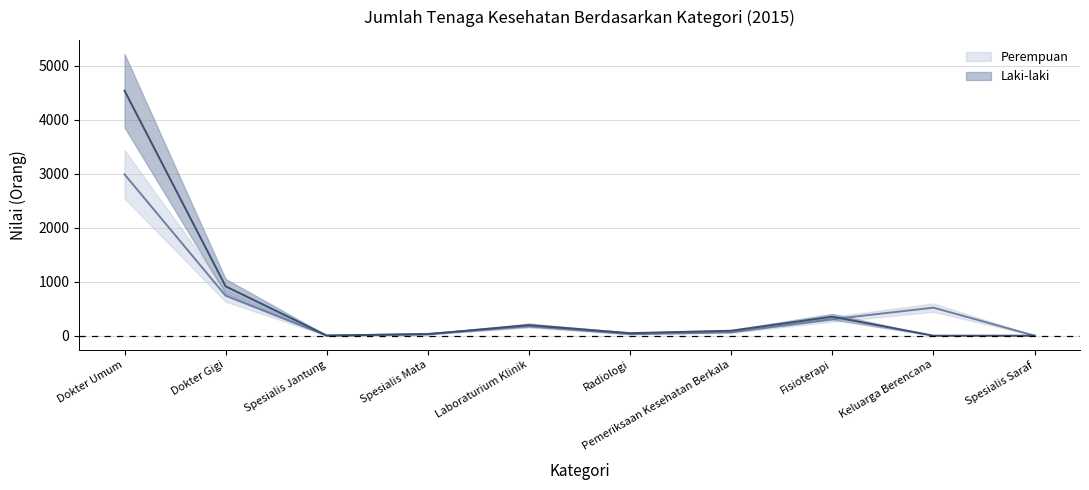

How many values in the Laki-laki series exceed 91?

4